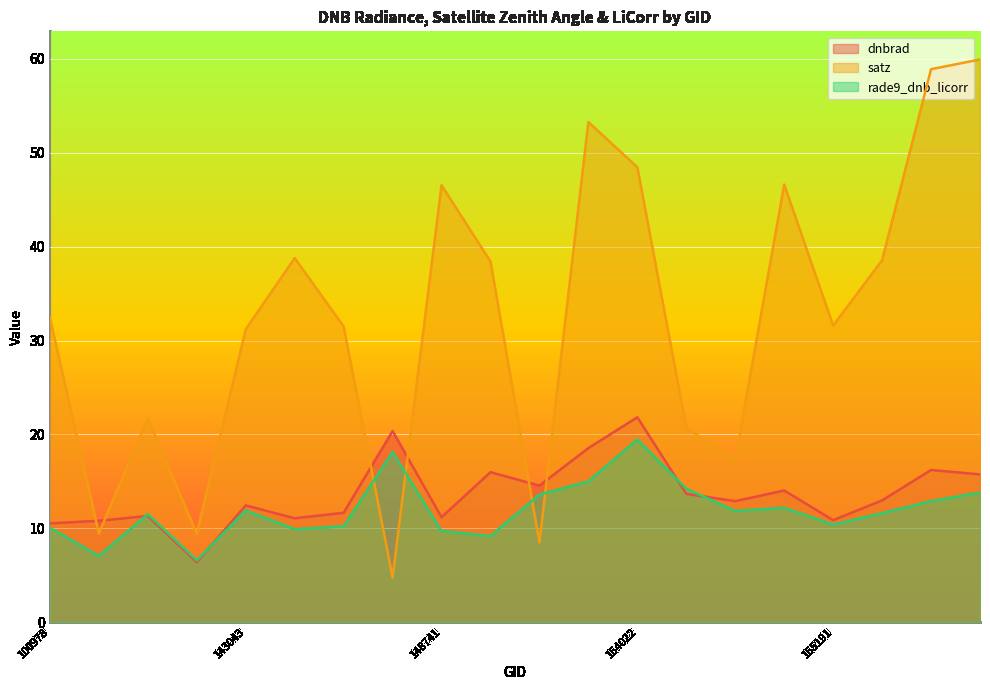

Between which two adjacent categories do rade9_dnb_licorr and satz first intersect?

146194 and 146385